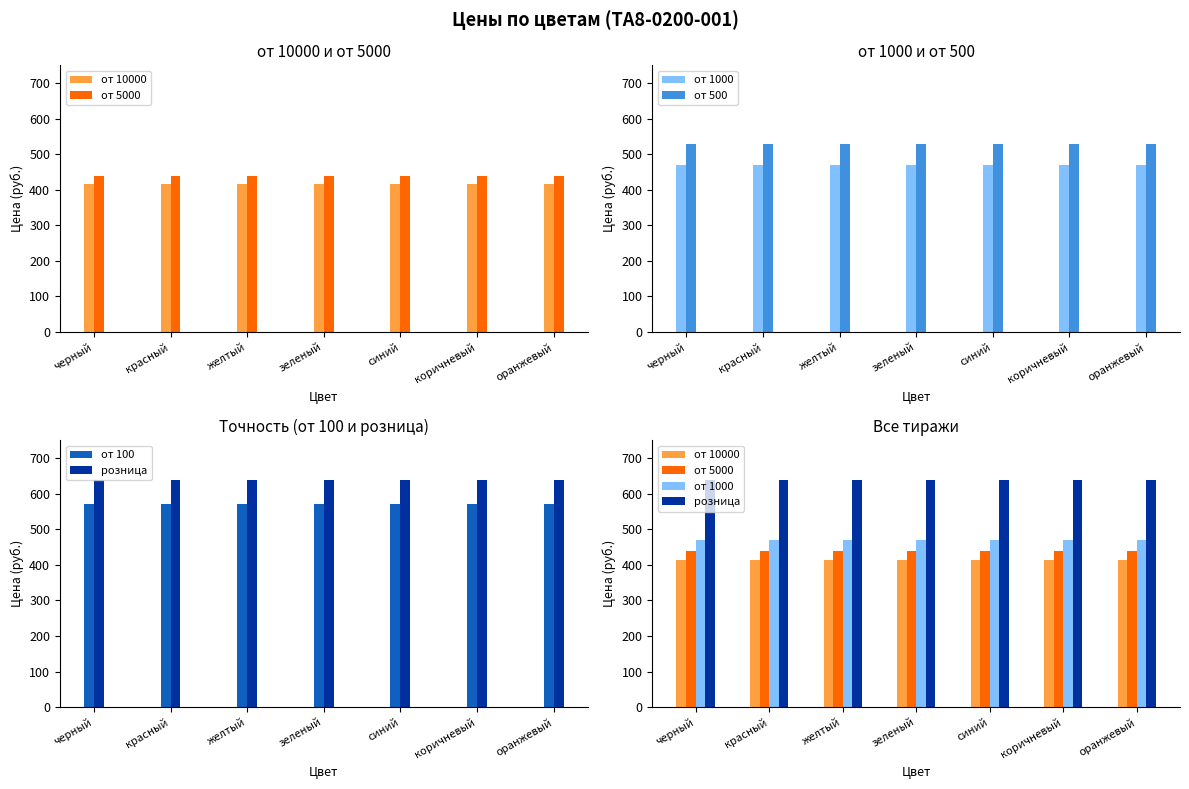

The value of от 100 at зеленый is 982. True or false?

False